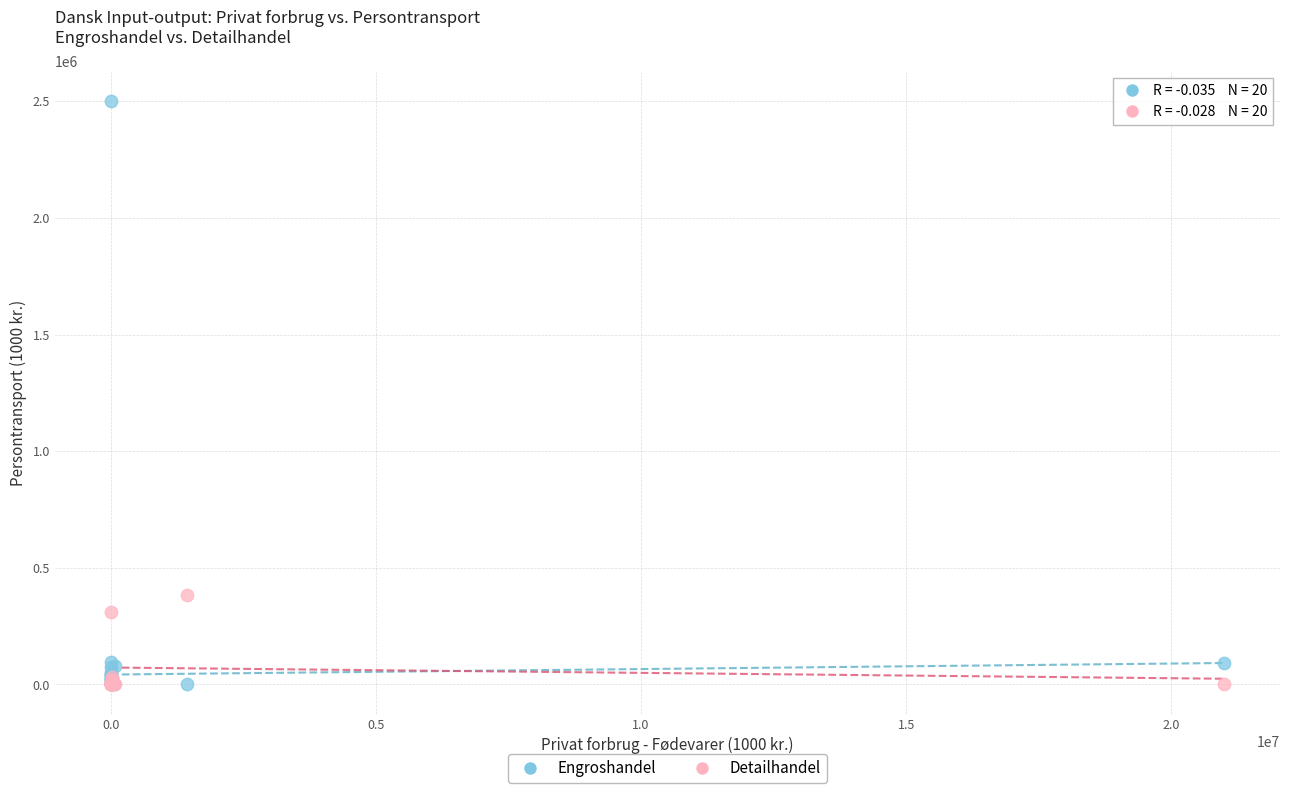

Which series contains the highest Y value?

Engroshandel